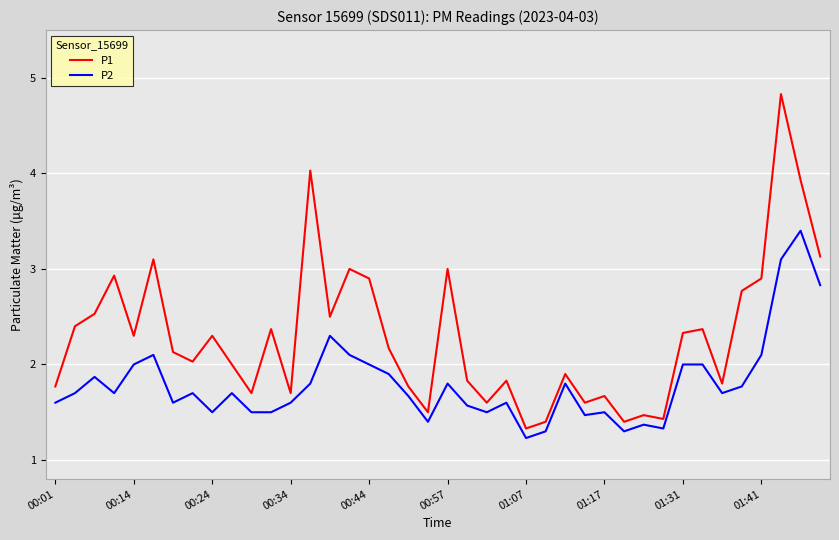

Which series has the widest spread of values?

P1